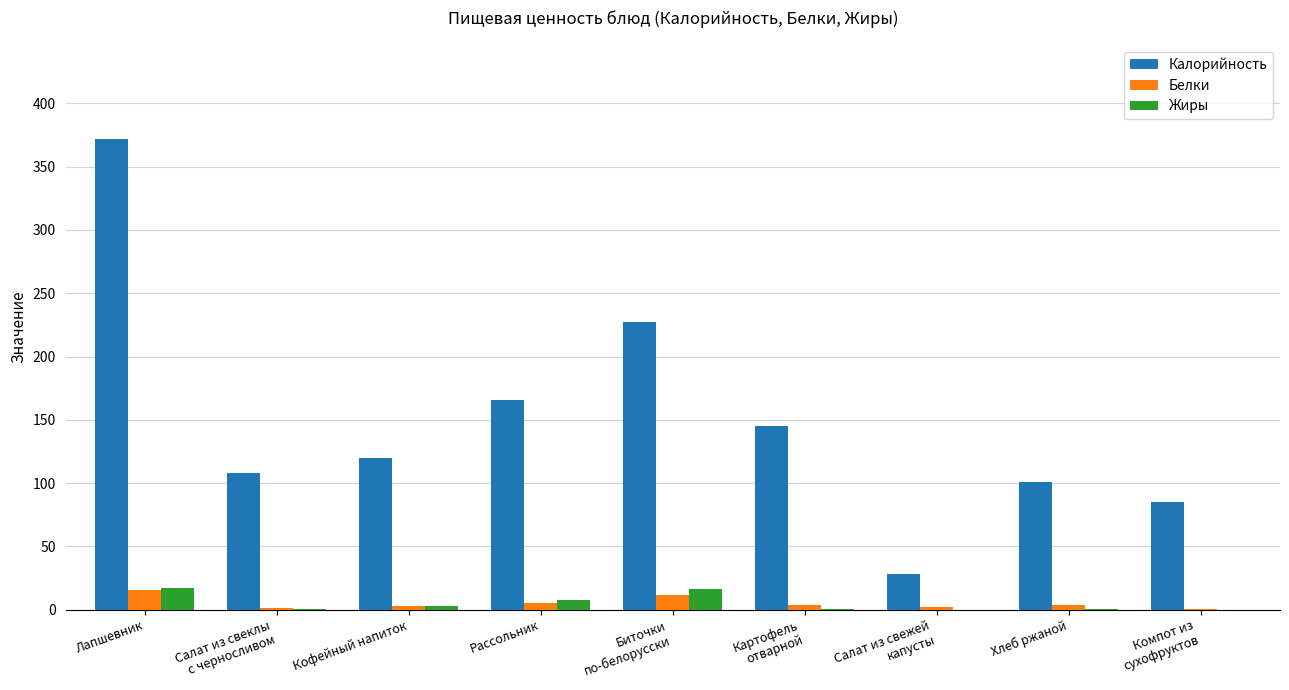

What is the sum of the Белки values at Салат из свежей
капусты and Рассольник?

7.1